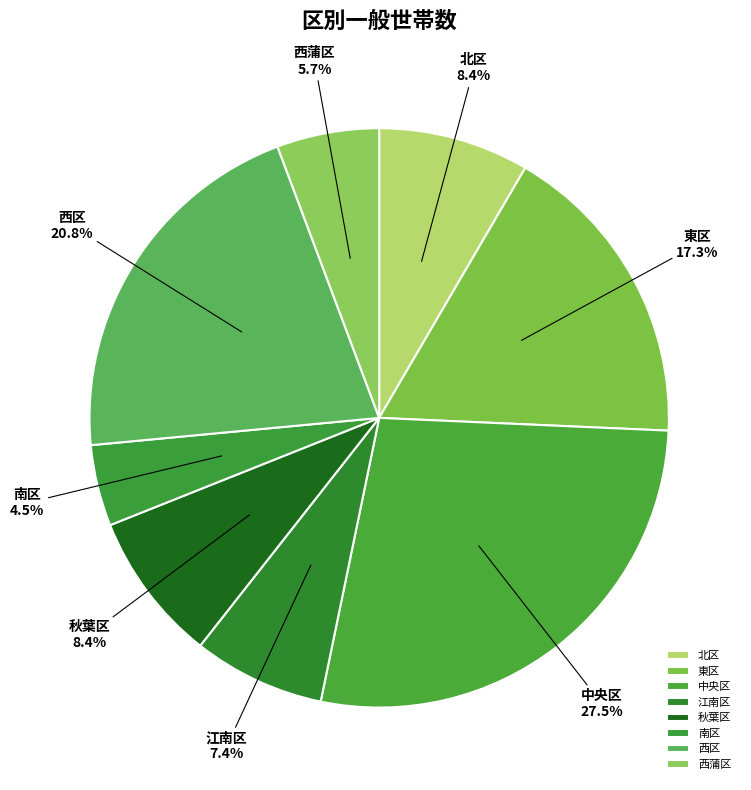

Approximately how many times larger is the value at 北区 compared to 江南区?

1.1